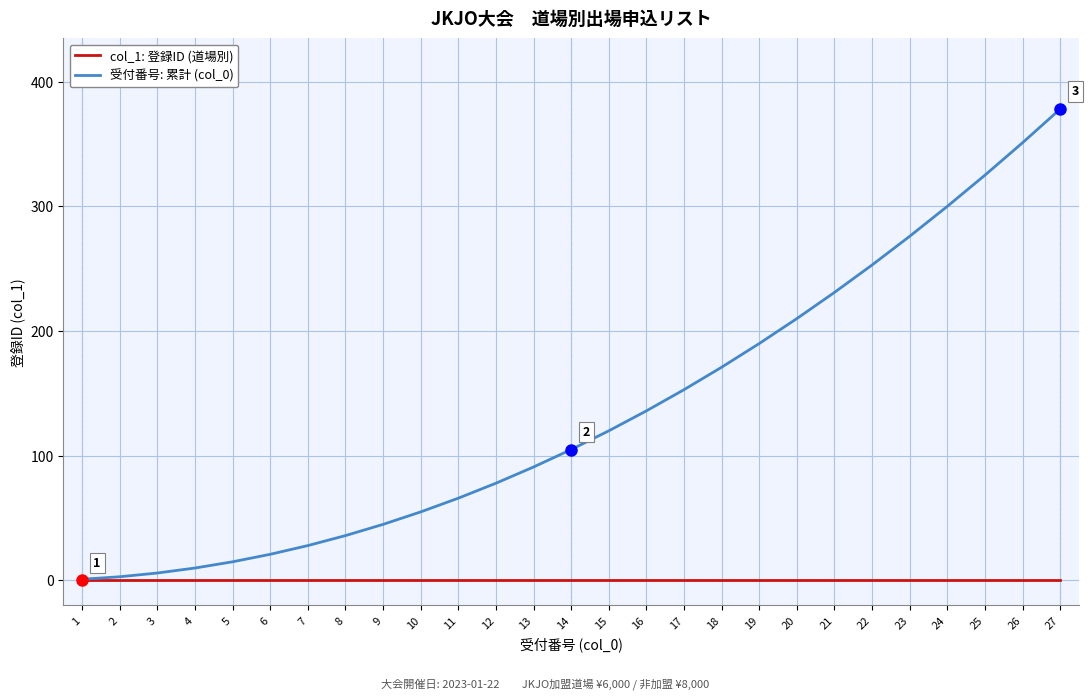

What are all the series names shown in the legend?

col_1: 登録ID (道場別), 受付番号: 累計 (col_0)